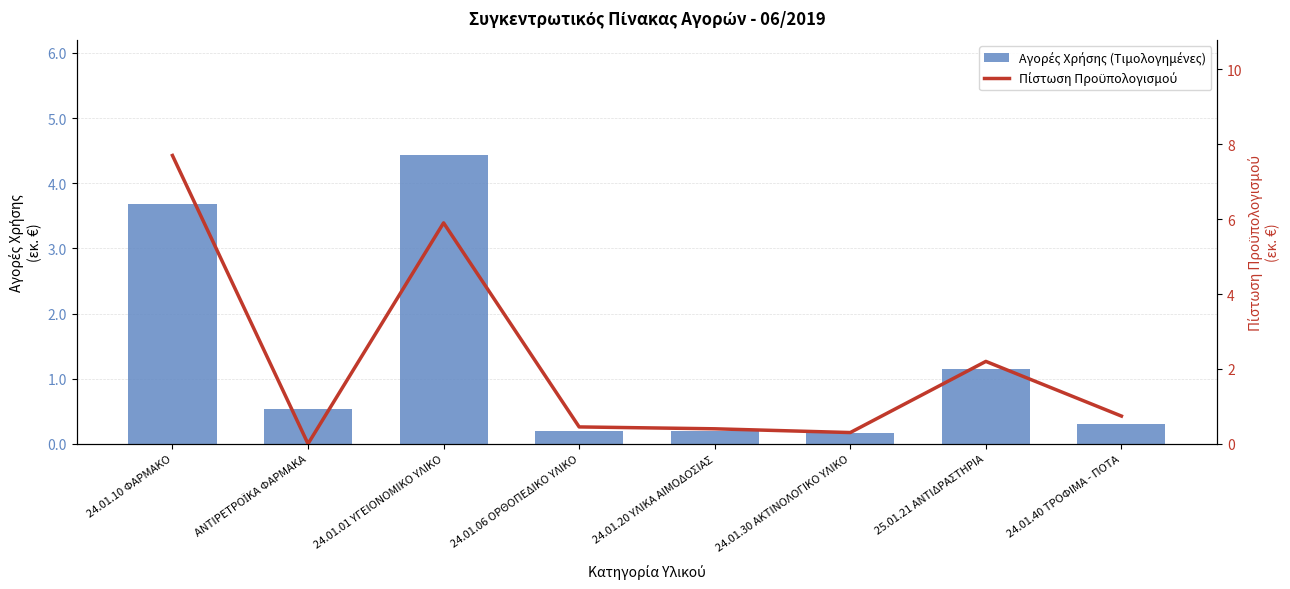

What is the sum of the Πίστωση Προϋπολογισμού values at 24.01.10 ΦΑΡΜΑΚΟ and 24.01.20 ΥΛΙΚΑ ΑΙΜΟΔΟΣΙΑΣ?

8.1